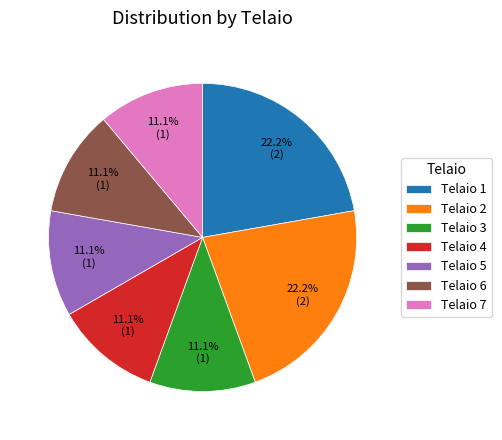

How many slices are in this pie chart?

7